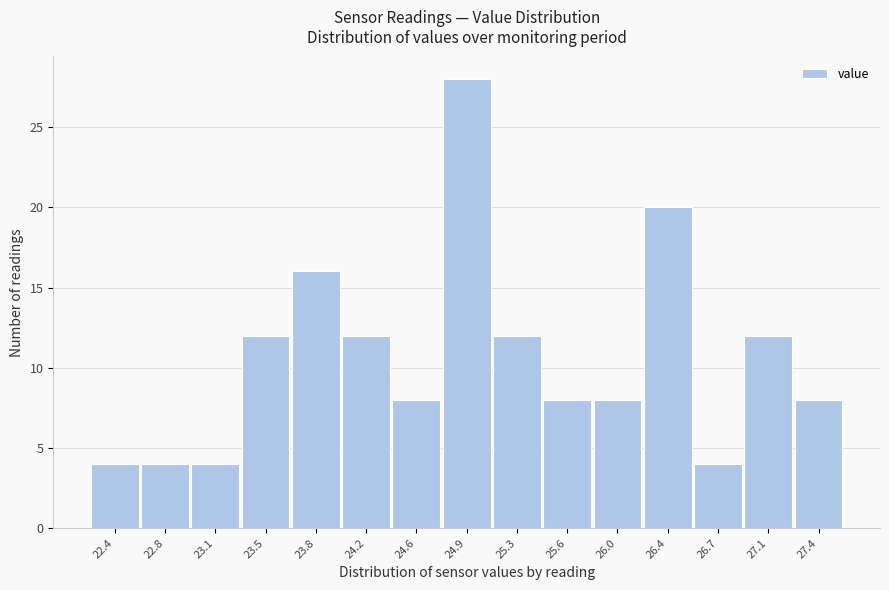

Reading left to right, transcribe all the data shown in this chart.

22.4=4	22.8=4	23.1=4	23.5=12	23.8=16	24.2=12	24.6=8	24.9=28	25.3=12	25.6=8	26.0=8	26.4=20	26.7=4	27.1=12	27.4=8